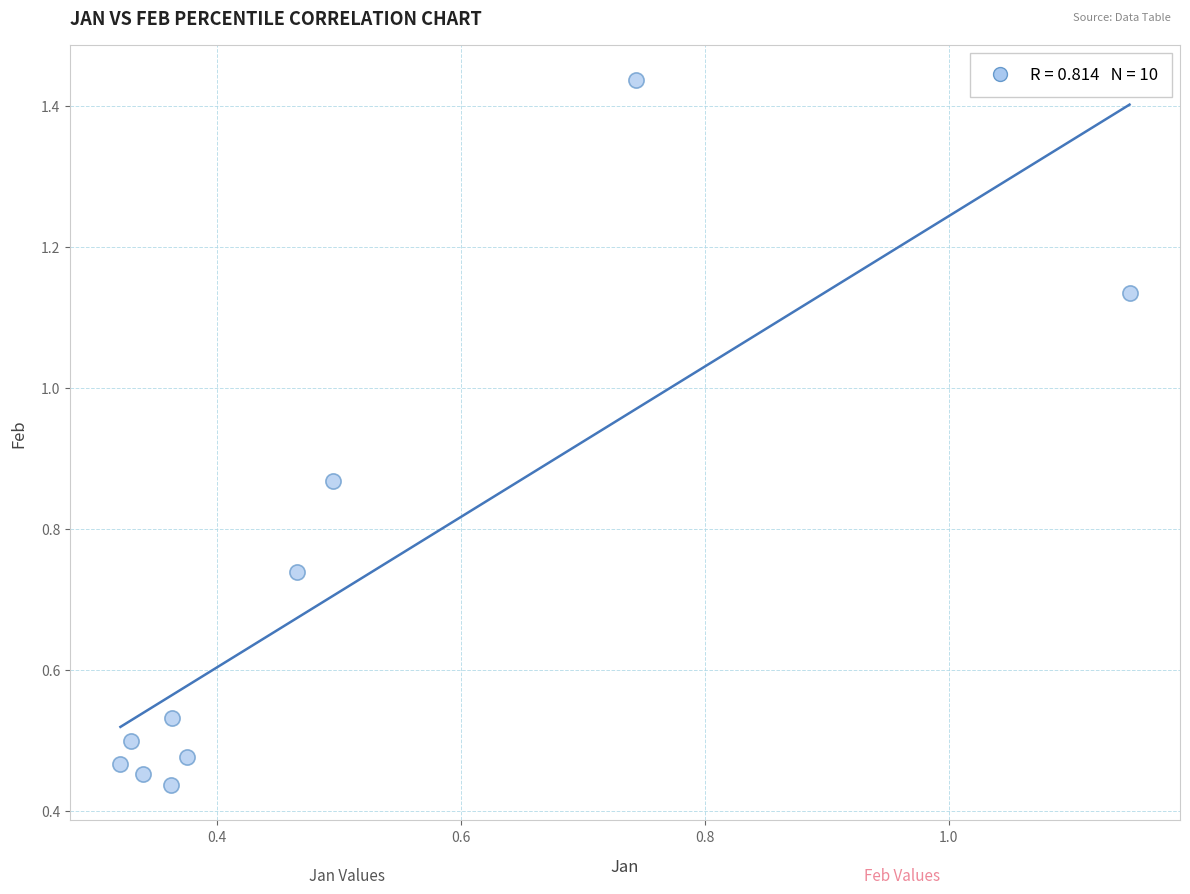

What is the range of Y values (max minus min)?

1.0